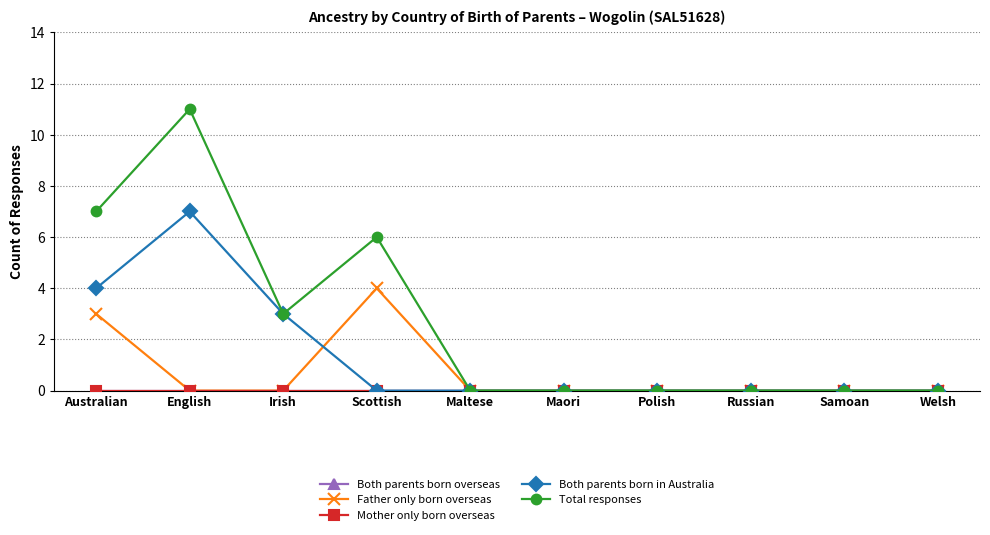

What position from the left is Welsh?

10